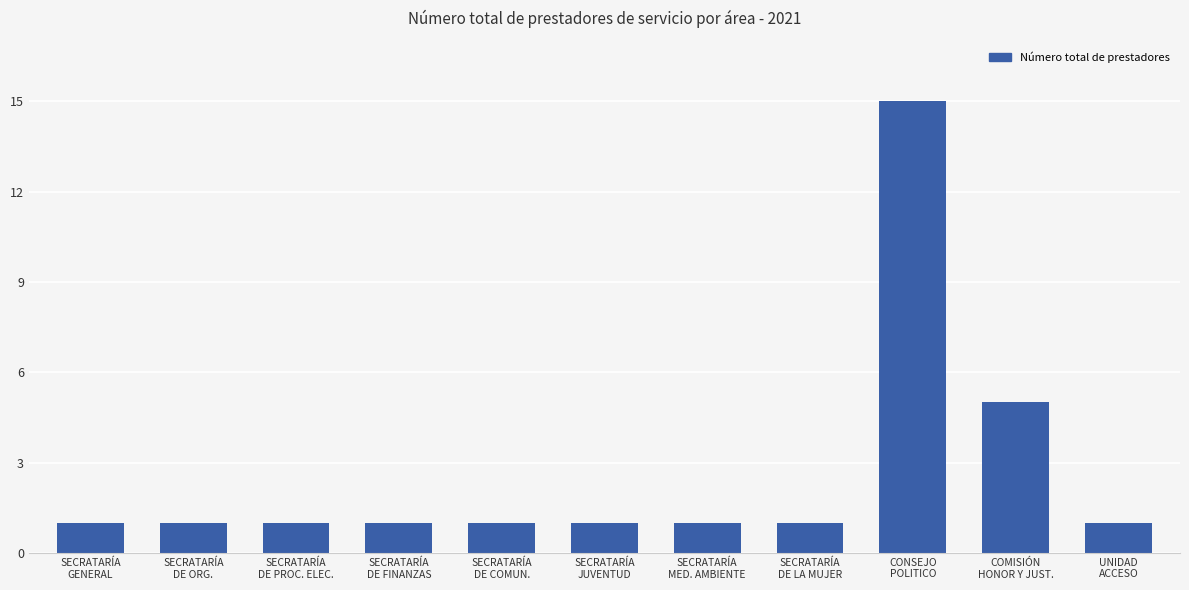

What is the change in value from SECRATARÍA
DE PROC. ELEC. to COMISIÓN
HONOR Y JUST.?

+4